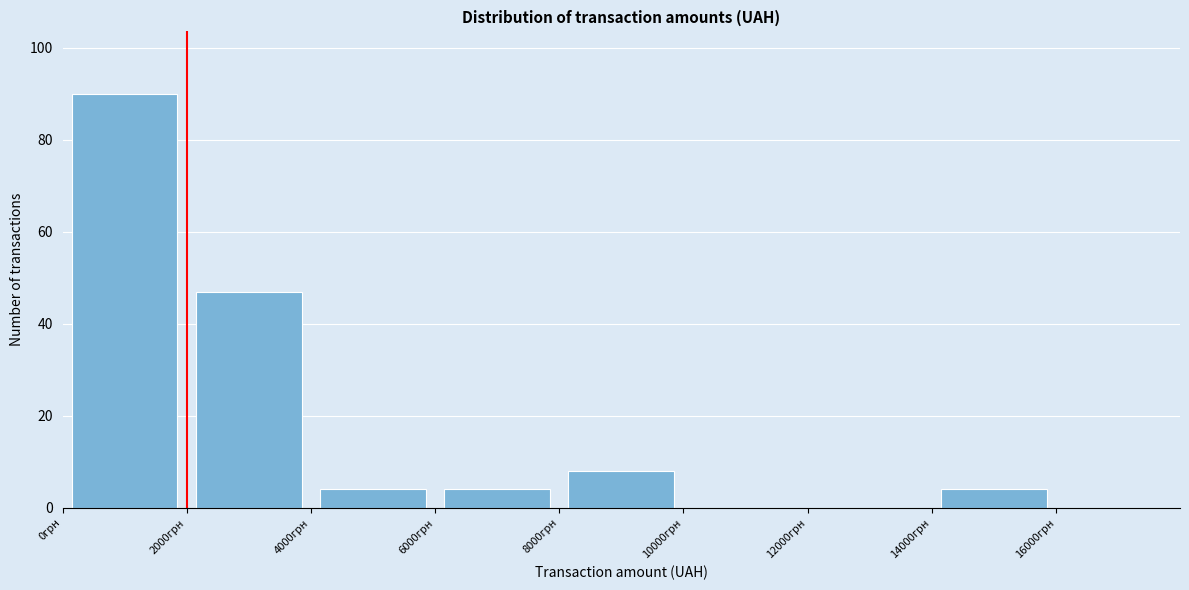

Which range on the x-axis has the tallest bar?

0 to 2000